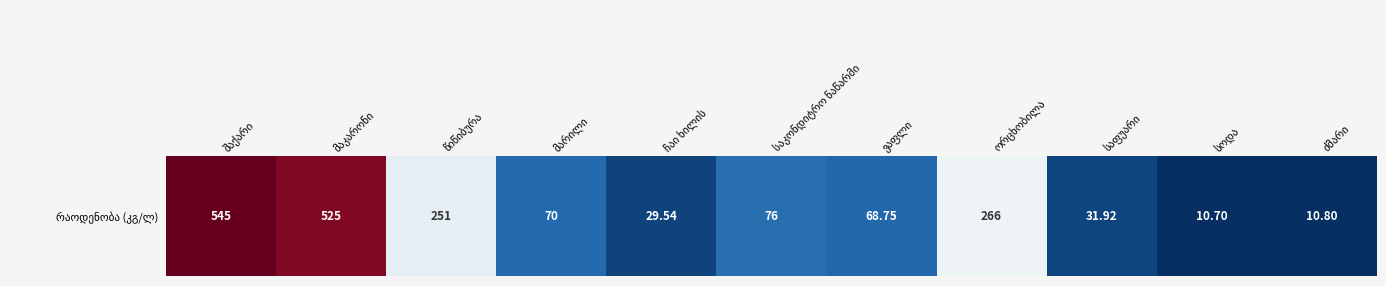

Reading left to right, extract all data points from this chart.

545.0	525.0	251.0	70.0	29.5	76.0	68.8	266.0	31.9	10.7	10.8